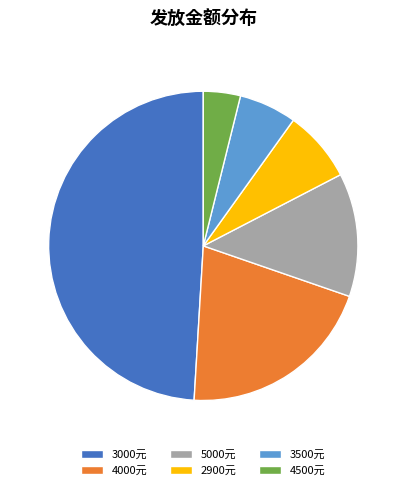

Which has a higher value, 5000元 or 3500元?

5000元